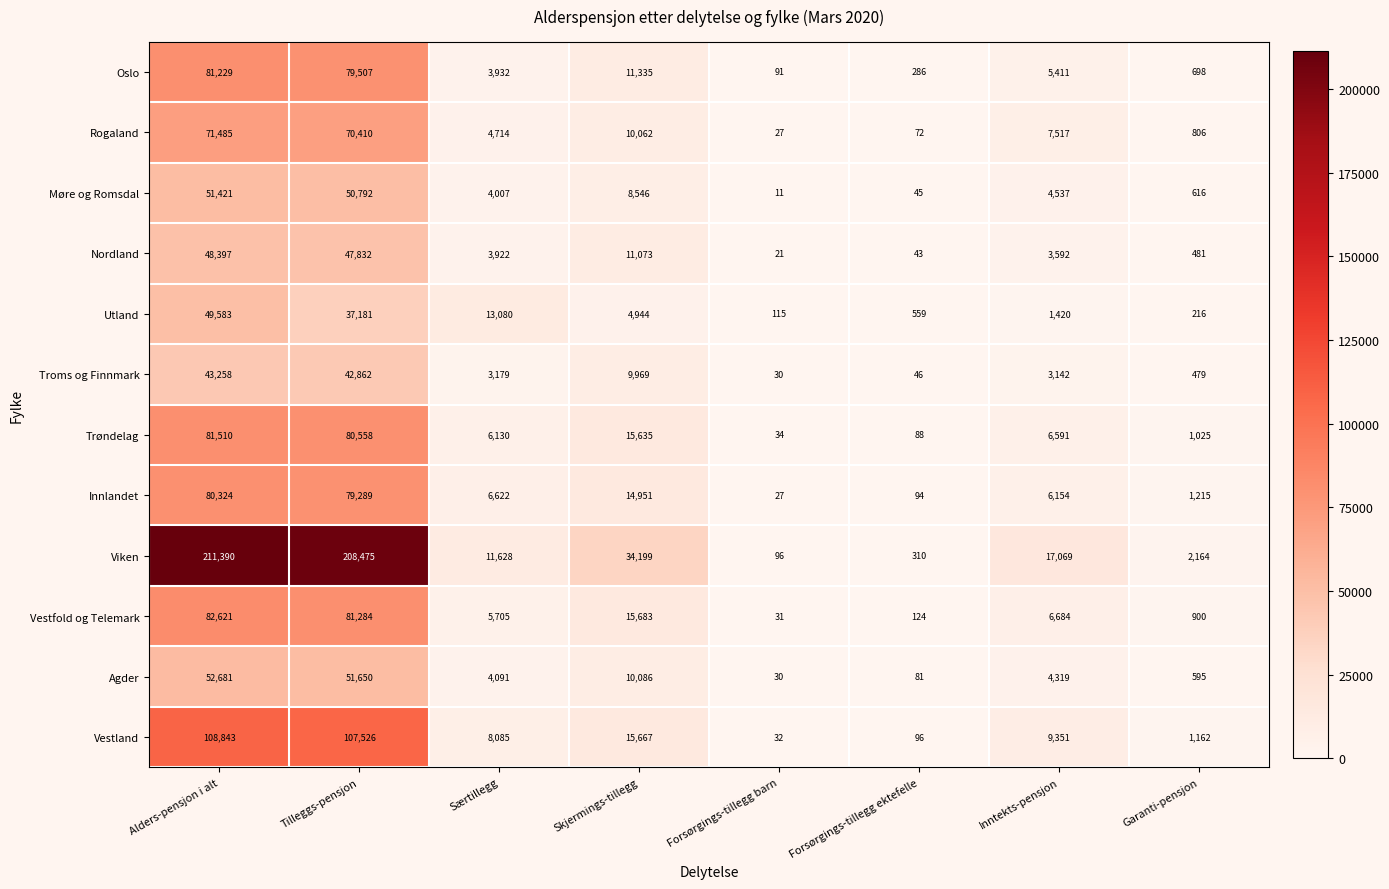

What is the greatest value displayed?

211390